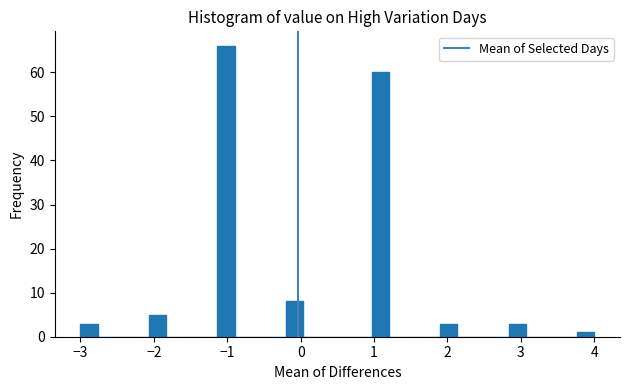

Read against the x-axis, roughly where is the centre of the tallest bar?

-1.0